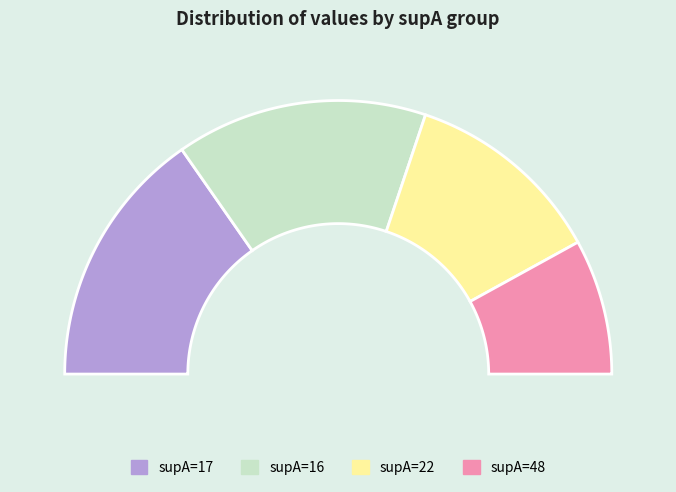

What is the smallest slice in the pie chart?

48